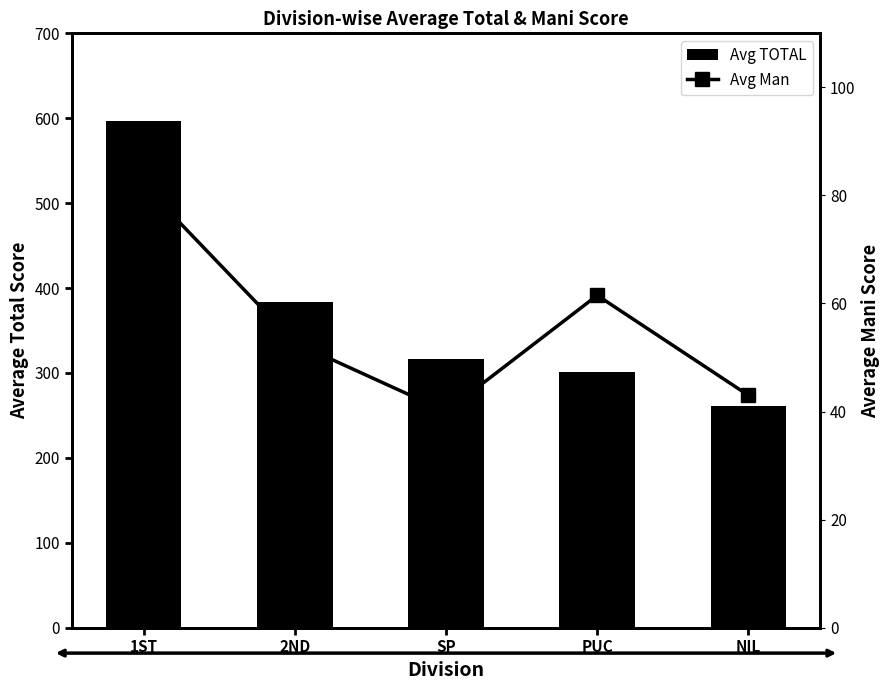

Which series has the largest total across all categories?

Avg TOTAL